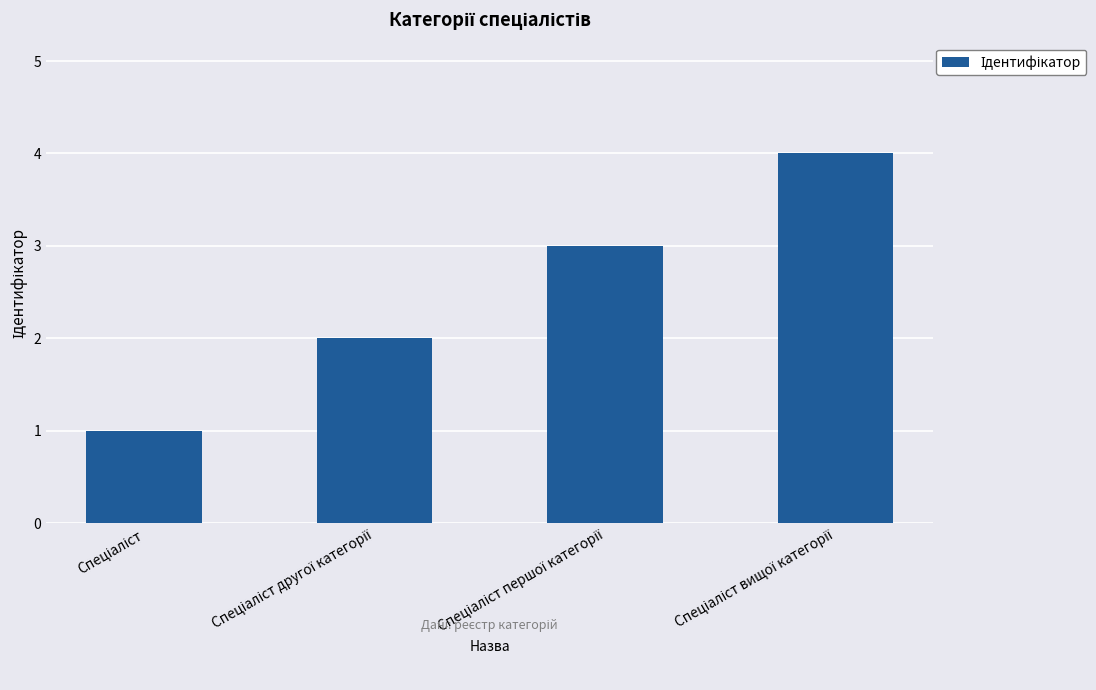

What is the greatest value displayed?

4